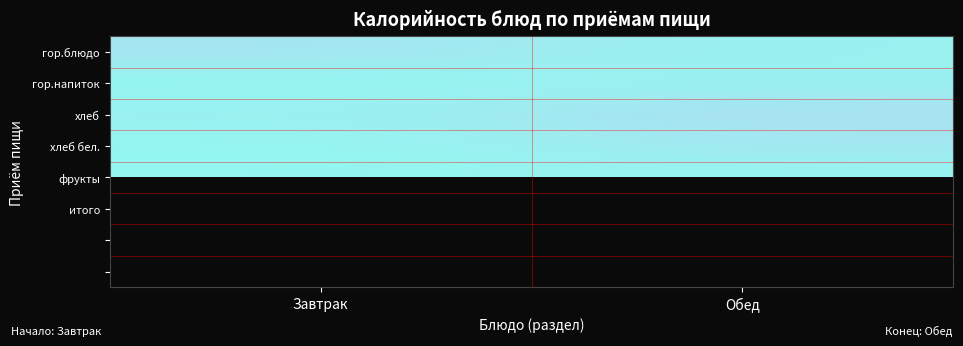

At how many categories does at least one series exceed 250?

2